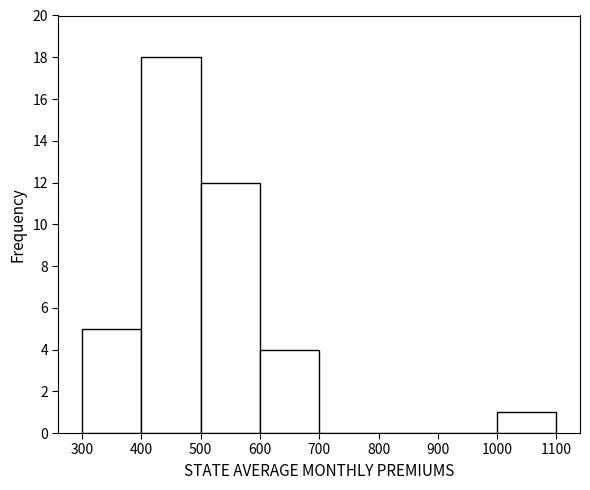

Reading left to right, transcribe this chart: for each bar, give the range it covers on the x-axis and its height. The values are not printed on the chart, so give them approximately, as read against the axis.

300 to 400: 5
400 to 500: 18
500 to 600: 12
600 to 700: 4
700 to 800: 0
800 to 900: 0
900 to 1000: 0
1000 to 1100: 1